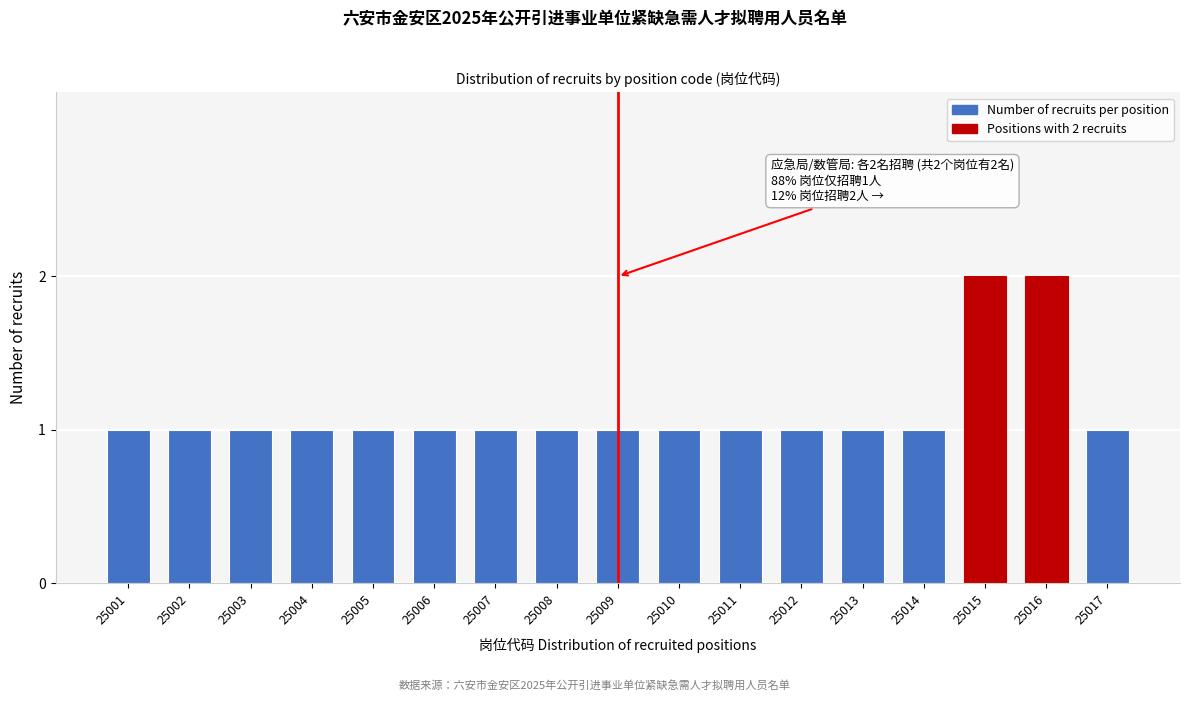

Reading left to right, extract all data points from this chart.

25001=1	25002=1	25003=1	25004=1	25005=1	25006=1	25007=1	25008=1	25009=1	25010=1	25011=1	25012=1	25013=1	25014=1	25015=2	25016=2	25017=1